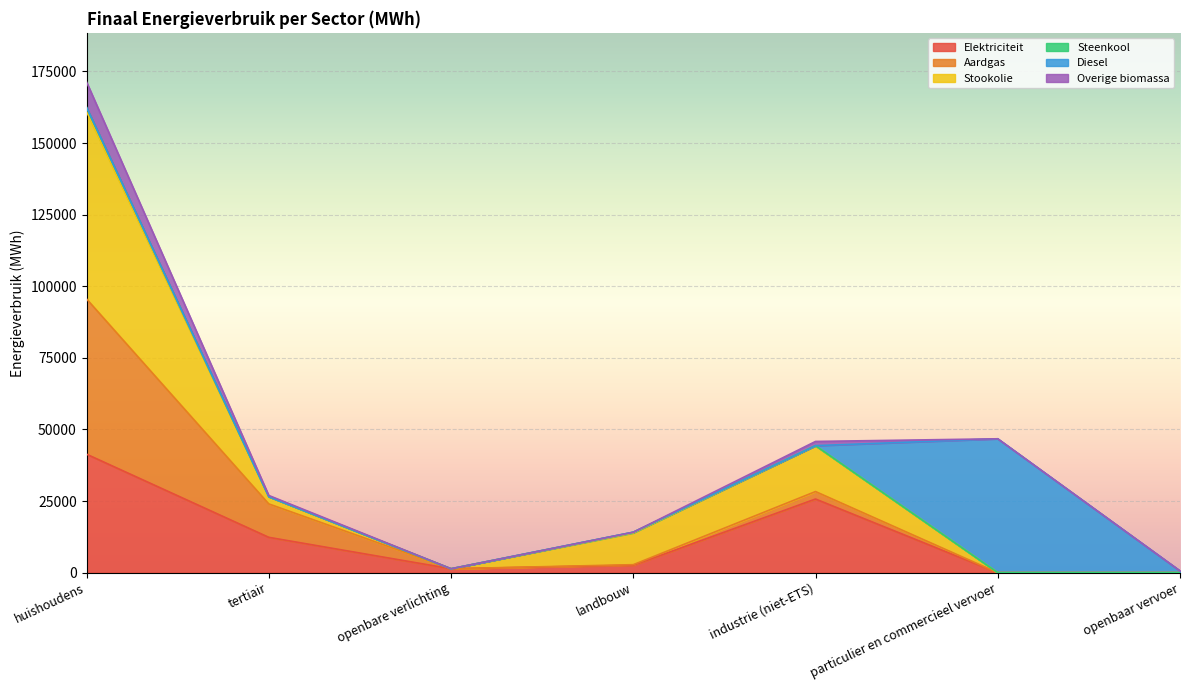

At which category is the sum across all series the highest?

huishoudens